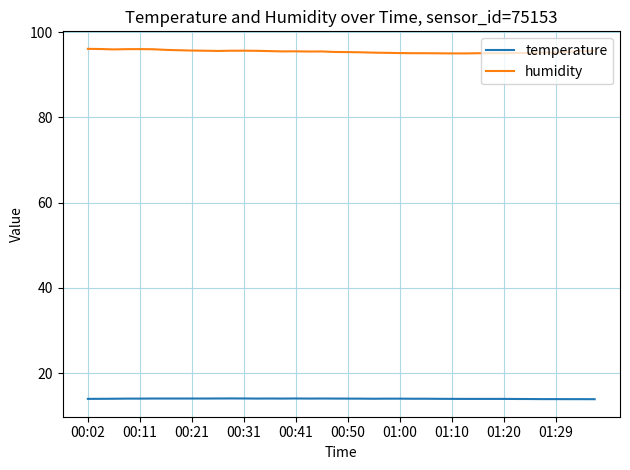

Which series has the largest total across all categories?

humidity